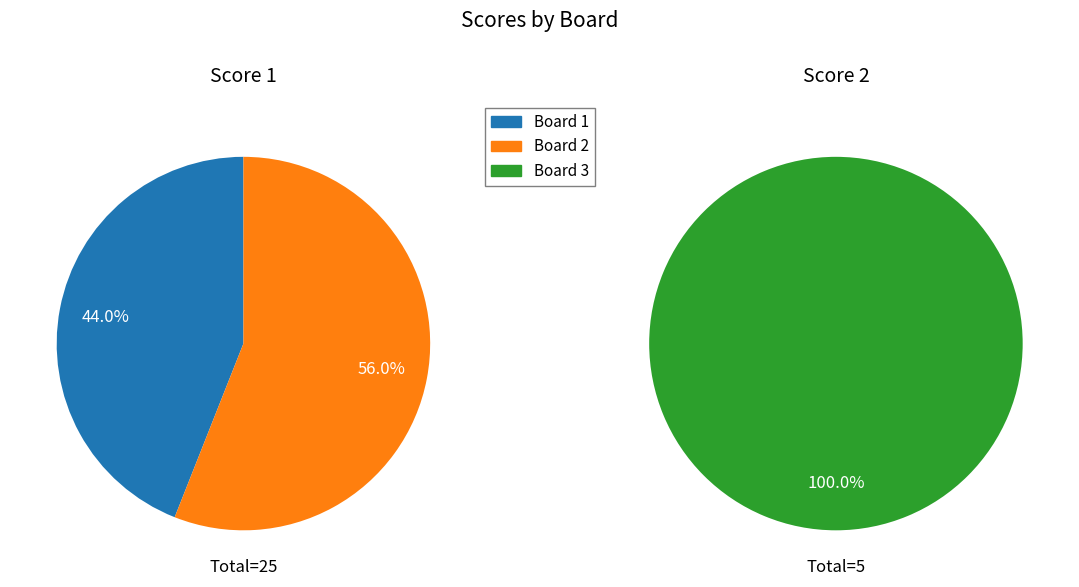

Count the number of slices in the pie.

3